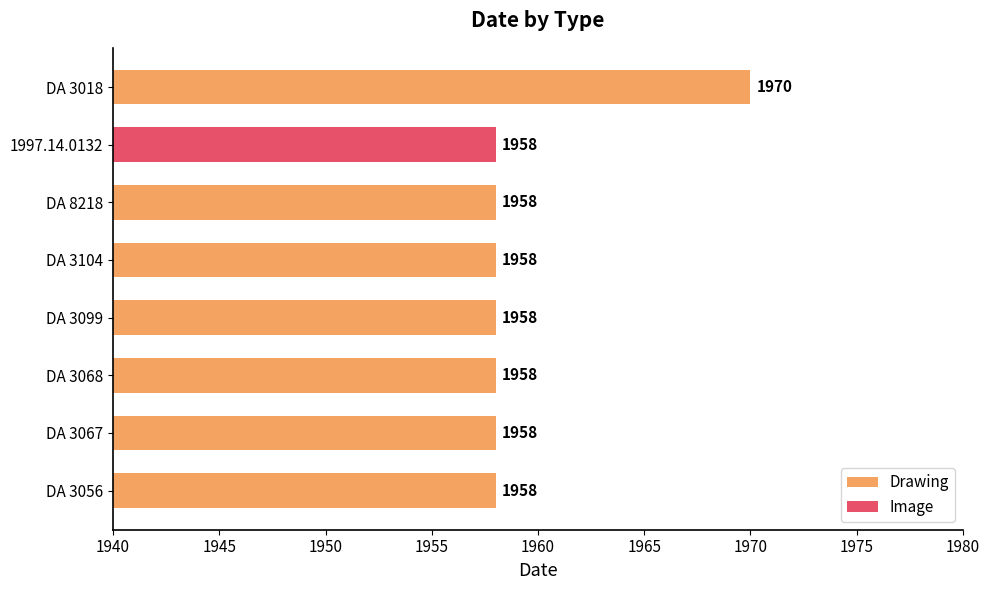

Which category has the highest value in the Drawing series?

DA 3018